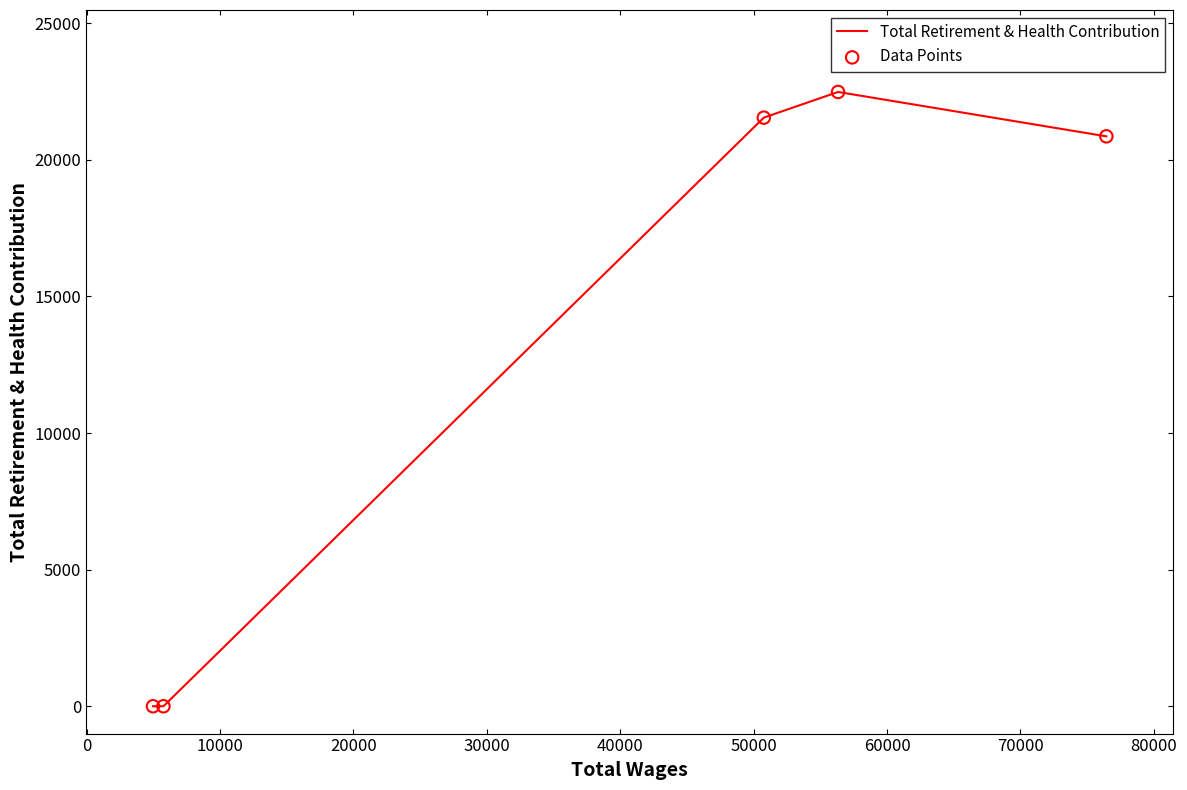

At how many categories does at least one series exceed 4823?

3